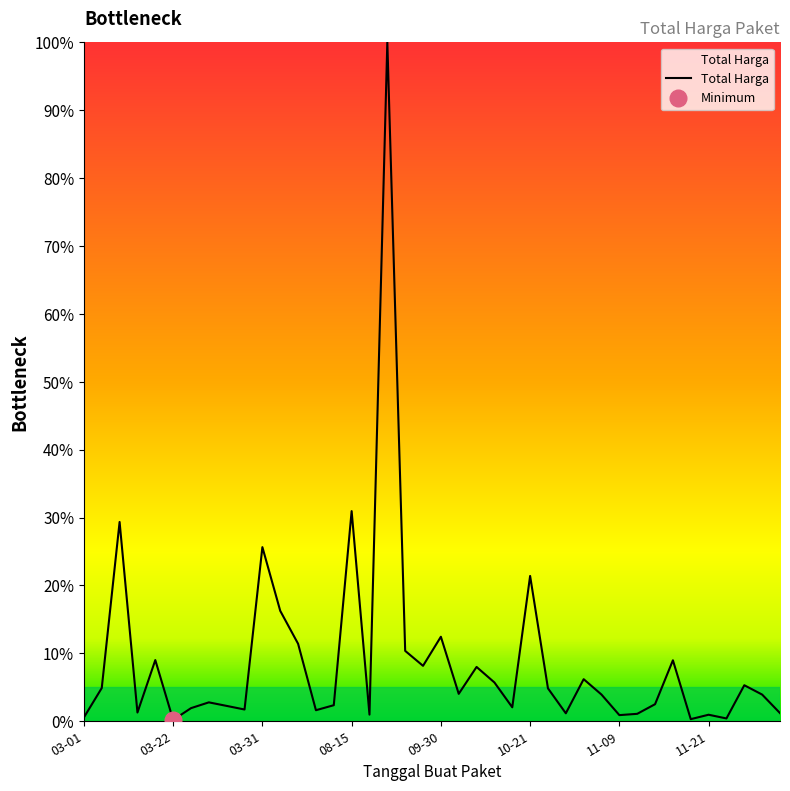

How many points are lower than both their immediate neighbors (excluding endpoints)?

12